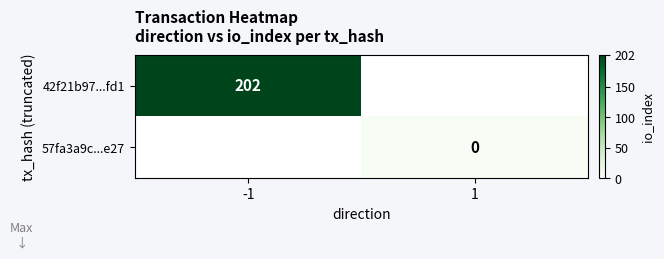

Which label corresponds to the largest value in the chart?

-1